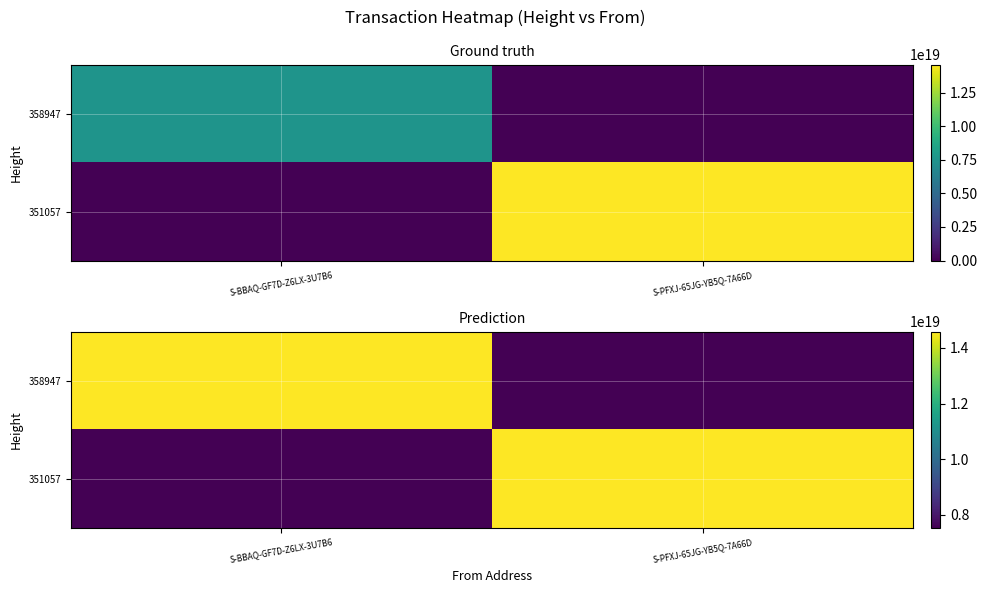

At which category is the sum across all series the highest?

S-BBAQ-GF7D-Z6LX-3U7B6